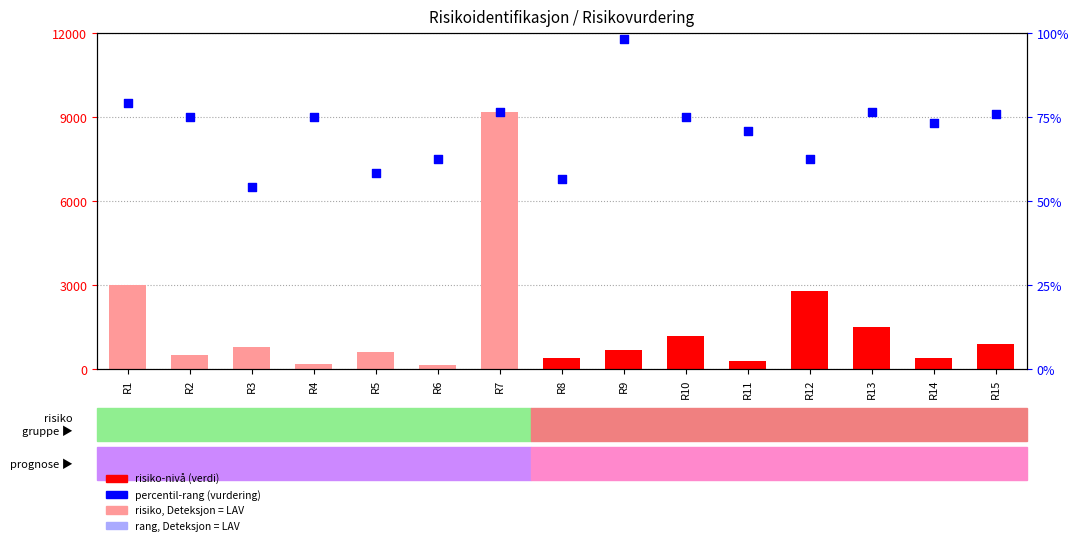

Is the value of risiko-nivå (verdi) at R15 greater than the value of percentil-rang (vurdering) at R4?

No